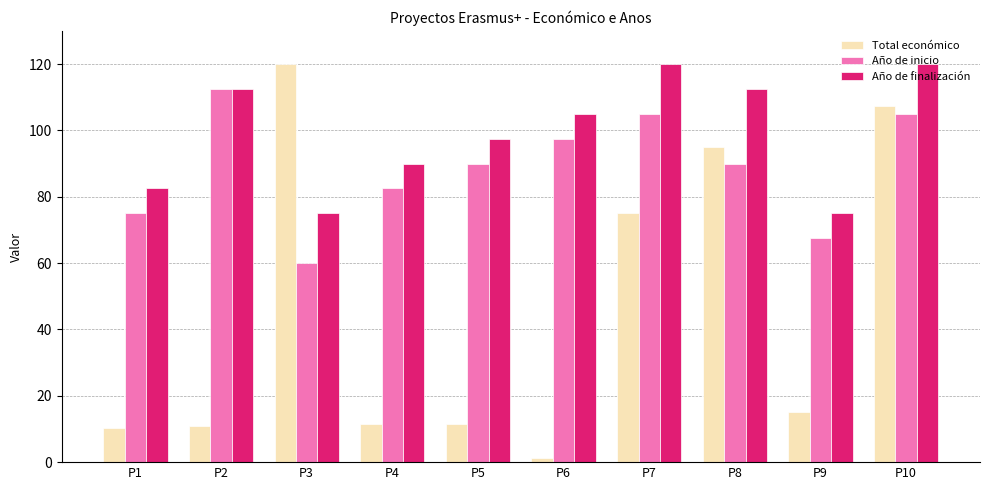

What is the greatest value displayed?

120.0